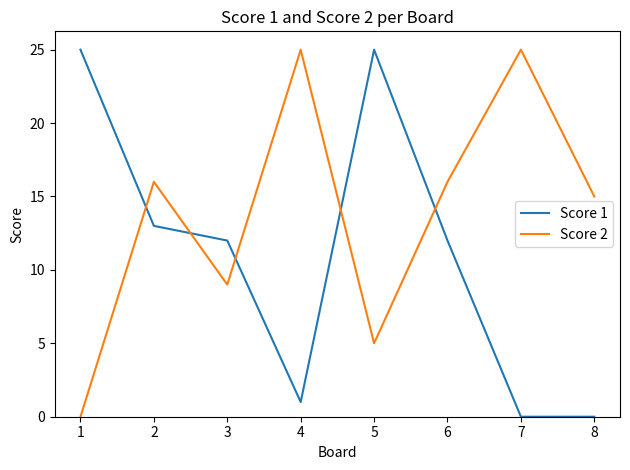

What is the difference between the second highest and minimum values in the Score 2 series?

25